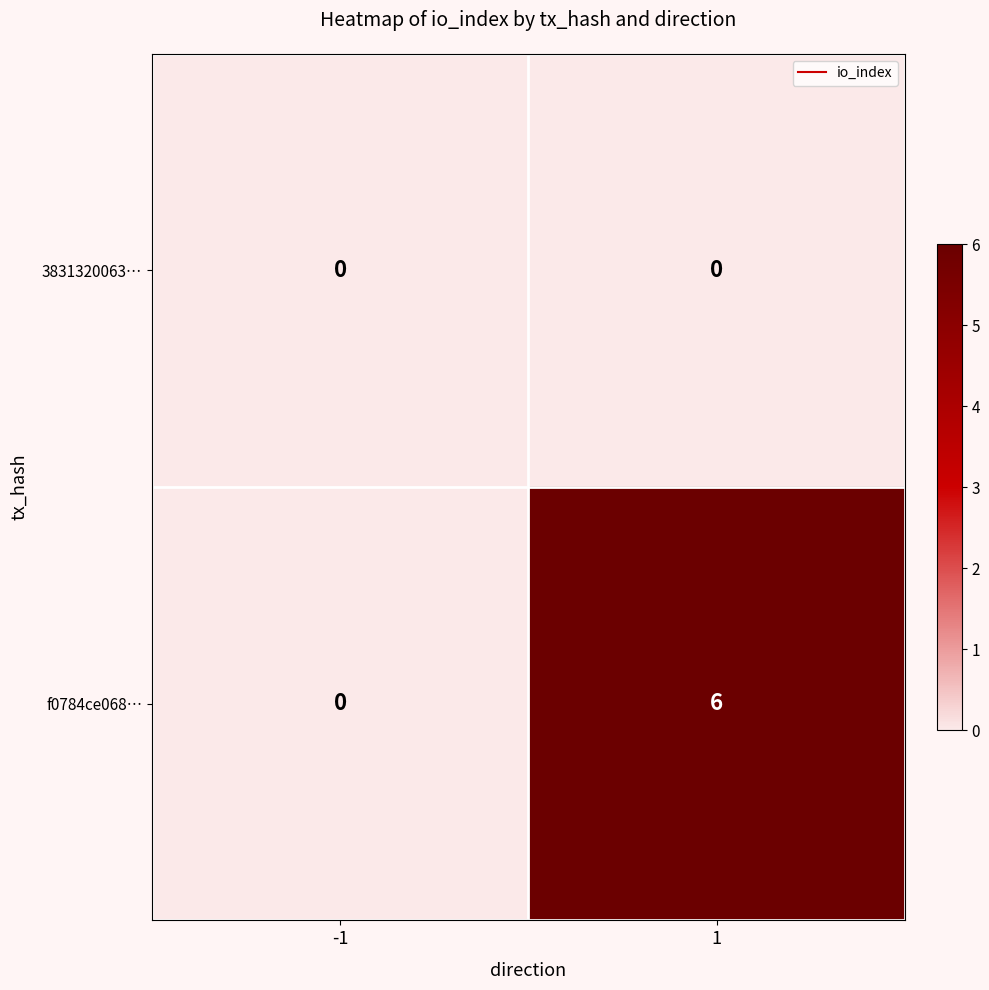

What is the total value across all series at 1?

6